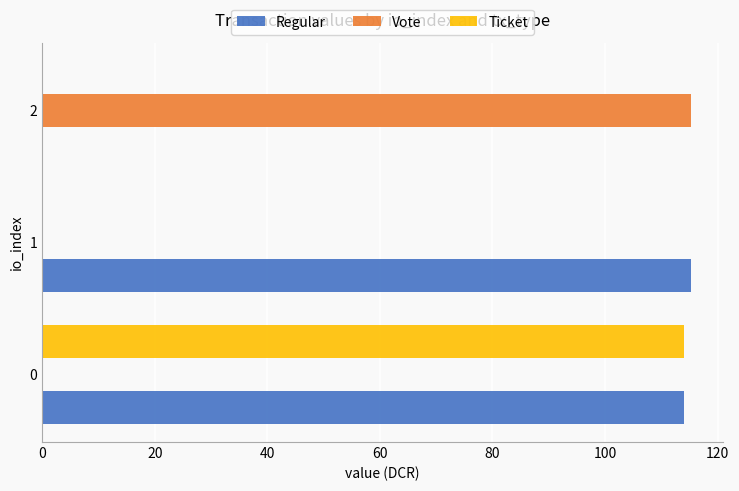

The value of Vote at 0 is 37.4. True or false?

False